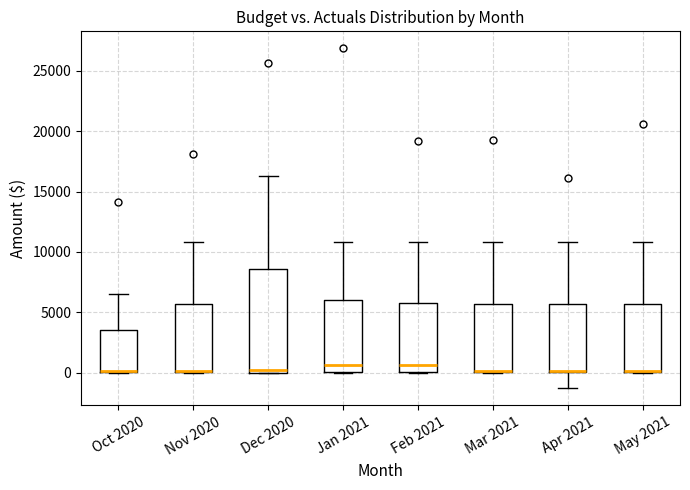

Reading left to right, transcribe this box plot: for each box, give where its median line is, the range the box spans, and where its two whiskers end, as read against the y-axis. The values are not printed on the chart, so give them approximately, as read against the axis.

Oct 2020: median 0 (drawn on the box's lower edge), box 0 to 3500, whiskers 0 to 6500
Nov 2020: median 0 (drawn on the box's lower edge), box 0 to 5500, whiskers 0 to 11000
Dec 2020: median 0 (just above the box's lower edge), box 0 to 8500, whiskers 0 to 16500
Jan 2021: median 500, box 0 to 6000, whiskers 0 to 11000
Feb 2021: median 500, box 0 to 6000, whiskers 0 to 11000
Mar 2021: median 0 (drawn on the box's lower edge), box 0 to 5500, whiskers 0 to 11000
Apr 2021: median 0 (drawn on the box's lower edge), box 0 to 5500, whiskers -1500 to 11000
May 2021: median 0 (drawn on the box's lower edge), box 0 to 5500, whiskers 0 to 11000